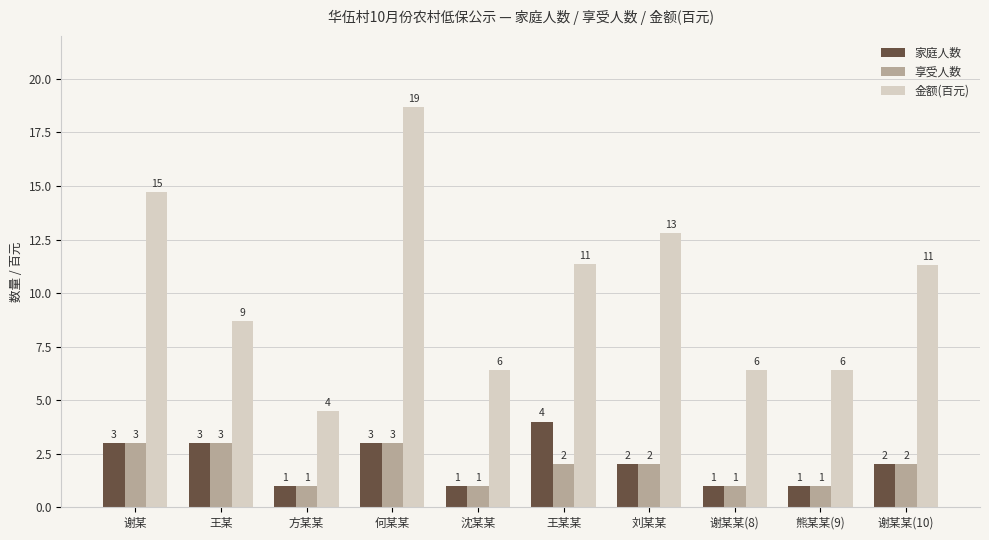

How many distinct data groups are displayed?

3